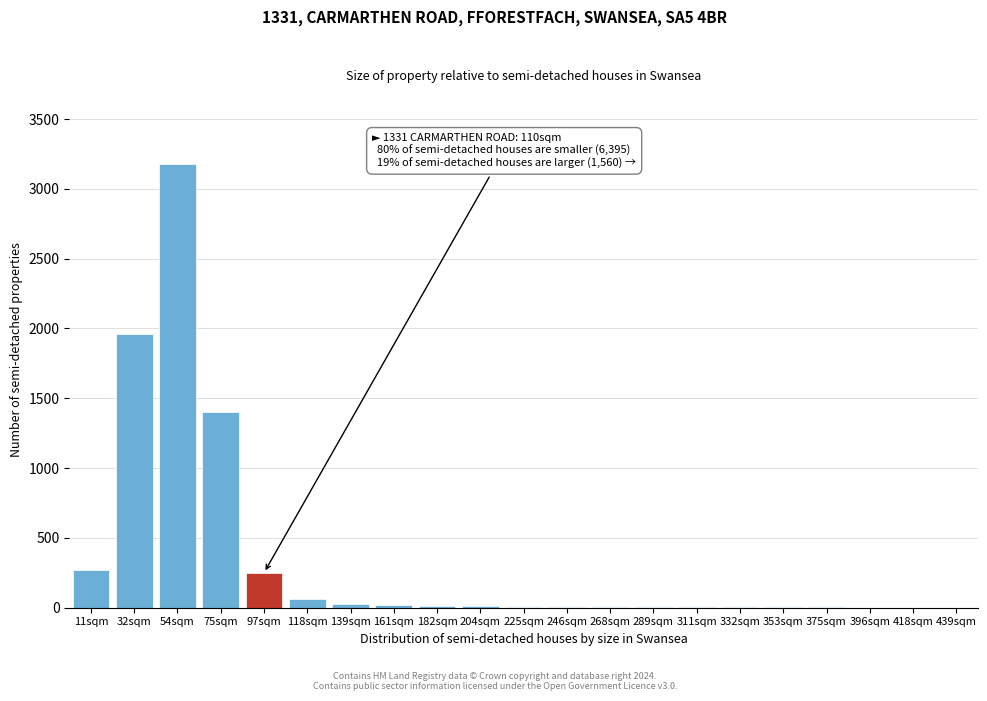

True or false: the data shows 3 at 311sqm.

True